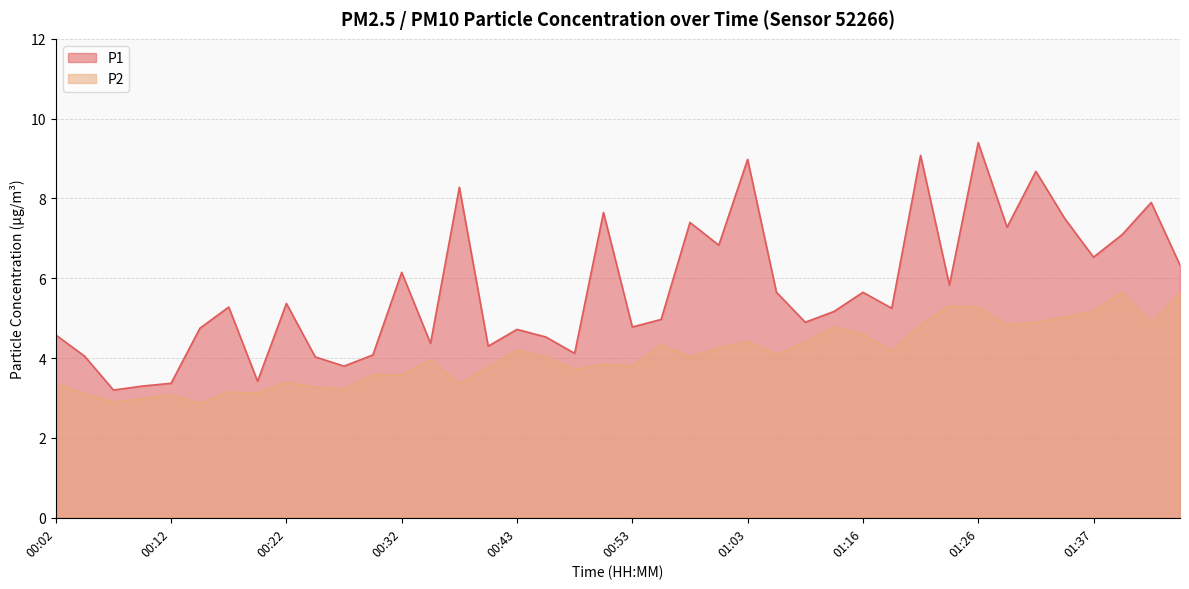

At which category does the chart reach its minimum across all series?

00:14